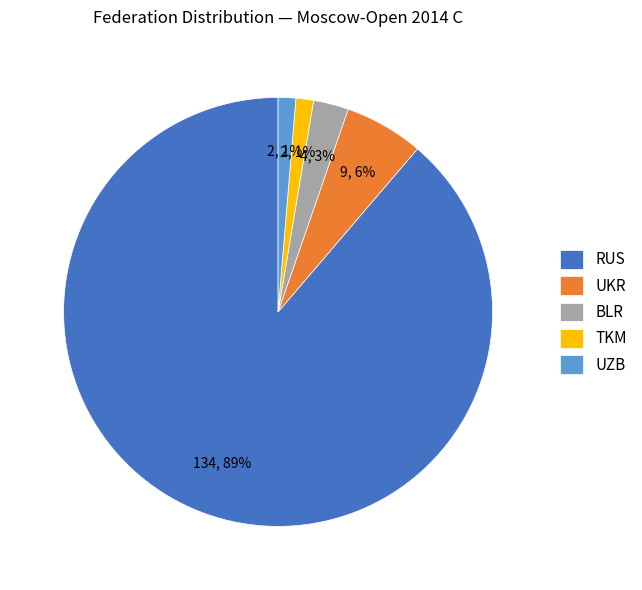

Which slice represents more than half of the pie?

RUS